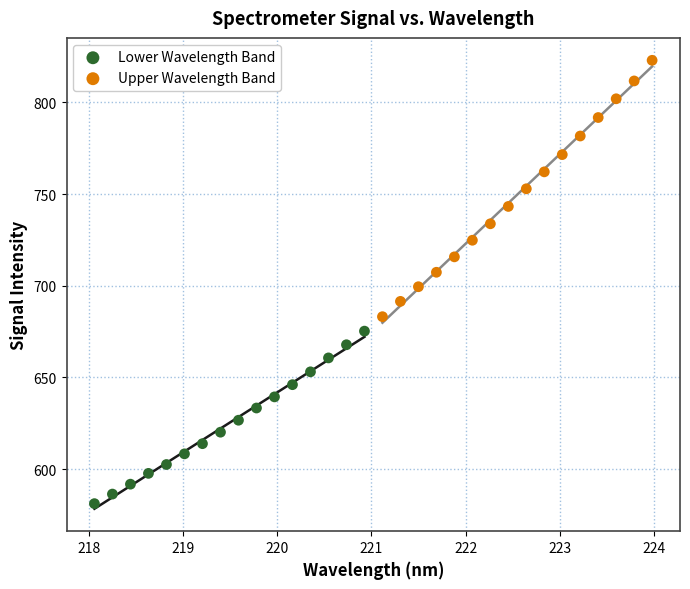

Which series contains the highest Y value?

Upper Wavelength Band